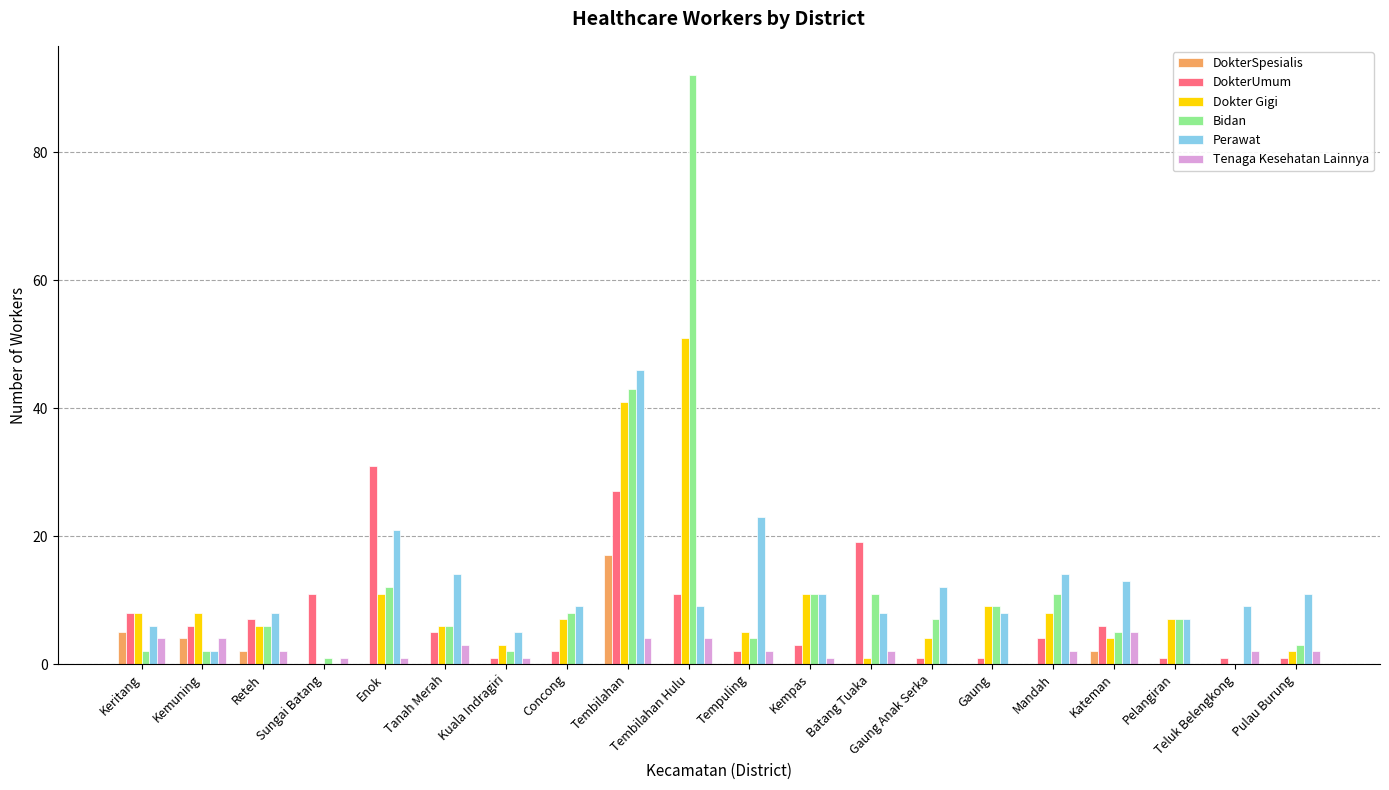

True or false: Tenaga Kesehatan Lainnya has a value of 1 at Kuala Indragiri.

True